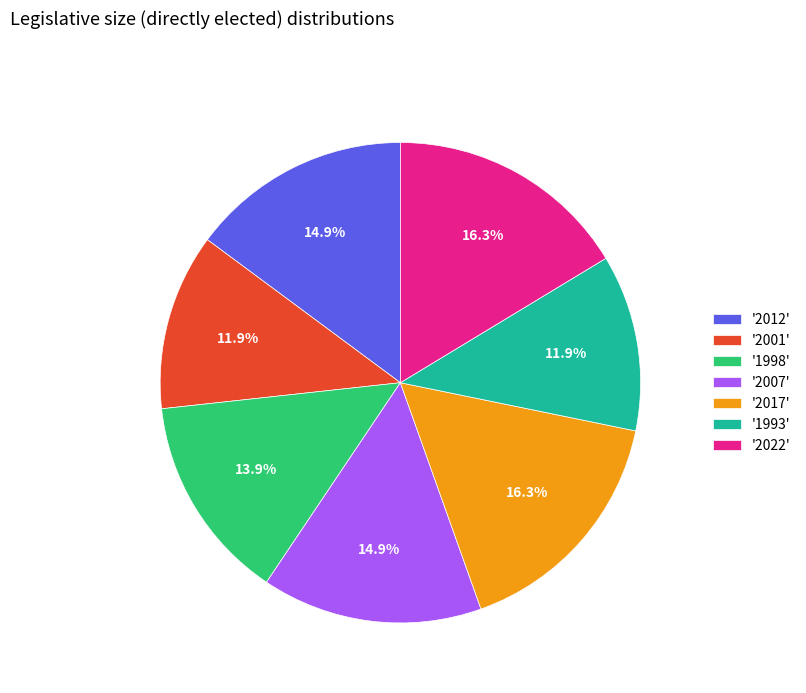

Between '2007' and '2017', which is larger?

'2017'